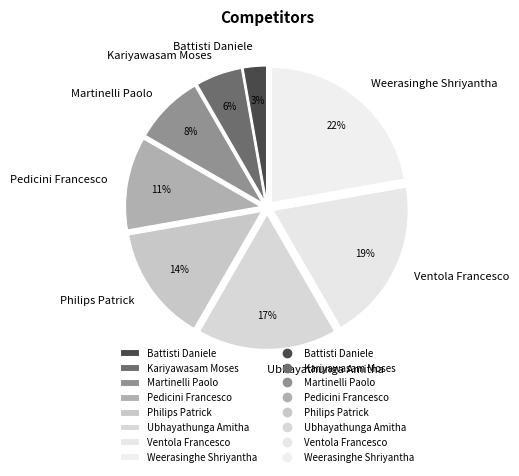

Is there a majority slice in this chart?

No